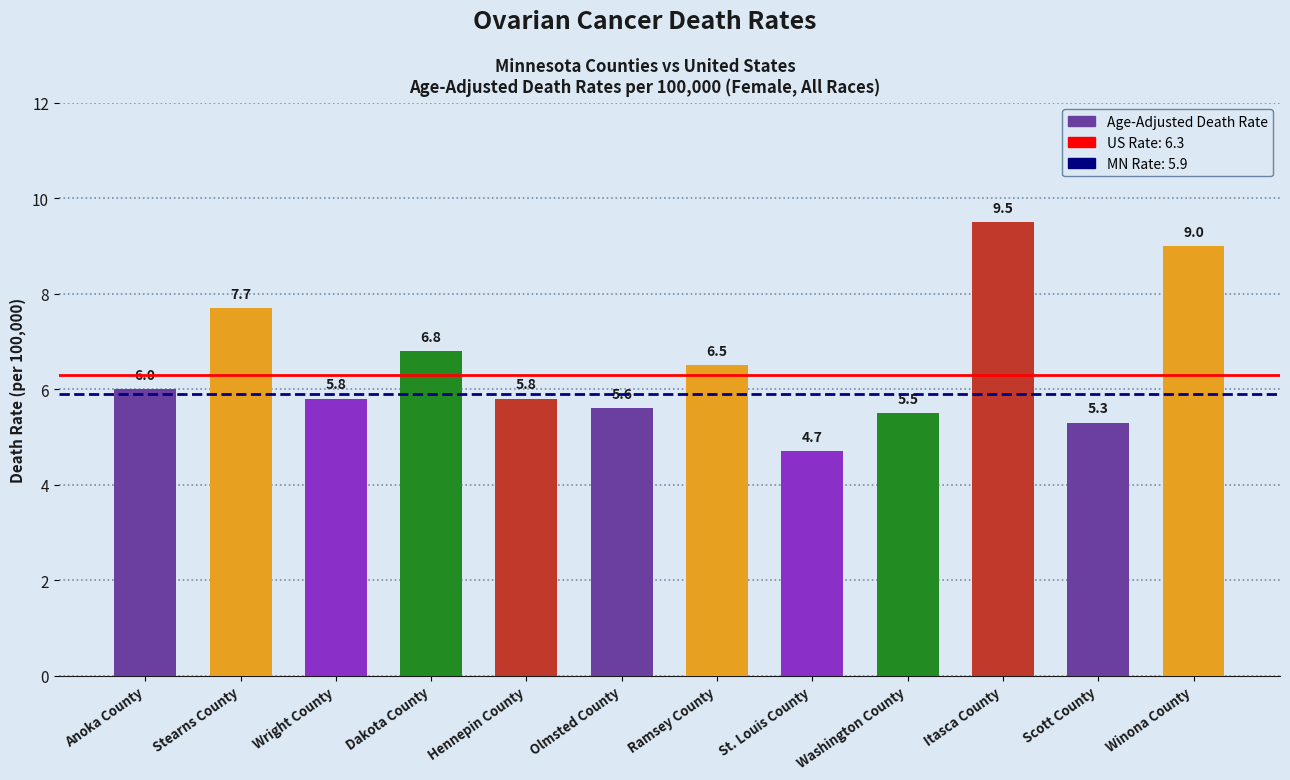

What is the change in value from Stearns County to Dakota County?

-0.9